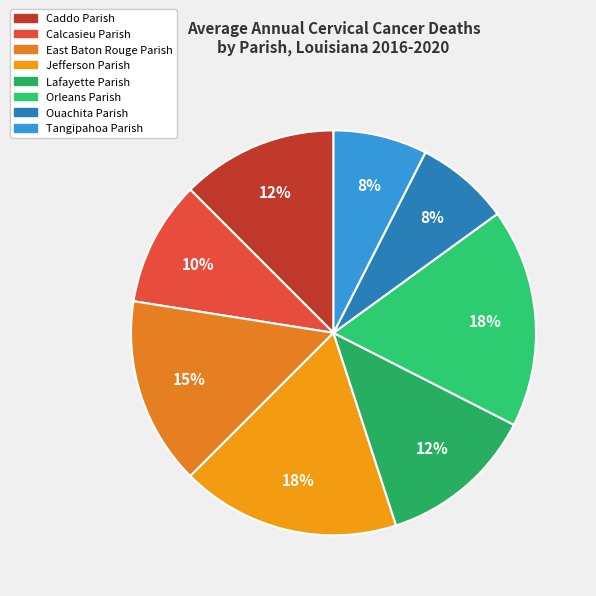

Is East Baton Rouge Parish the majority of the pie?

No